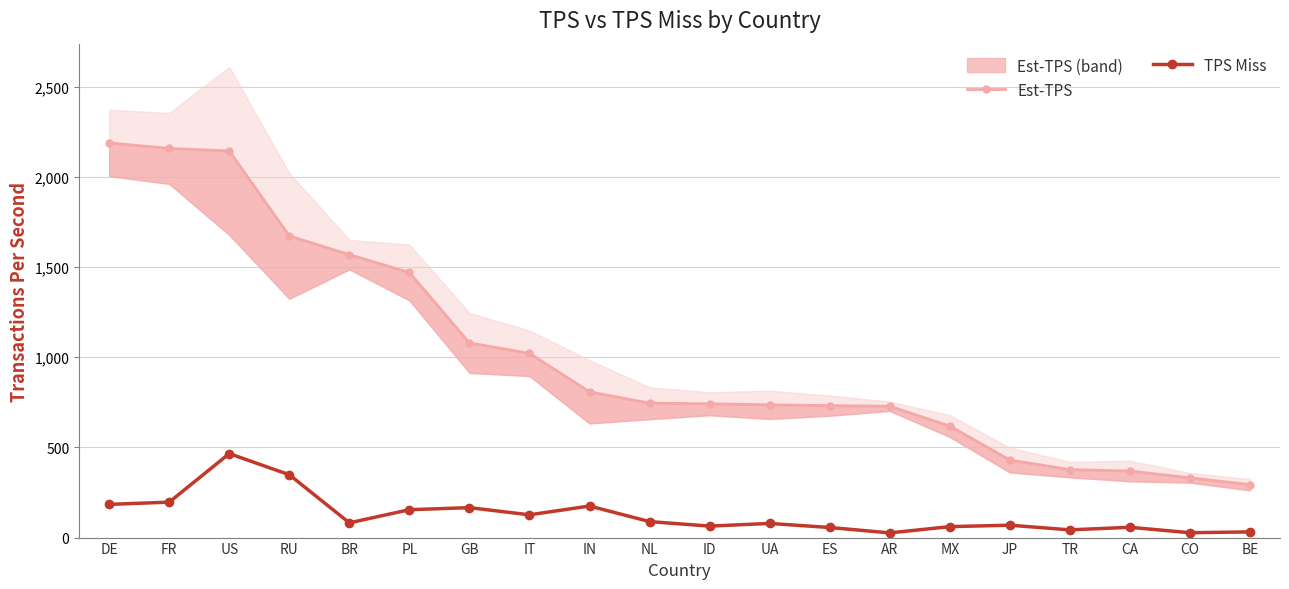

True or false: Est-TPS and TPS Miss intersect in this chart.

False